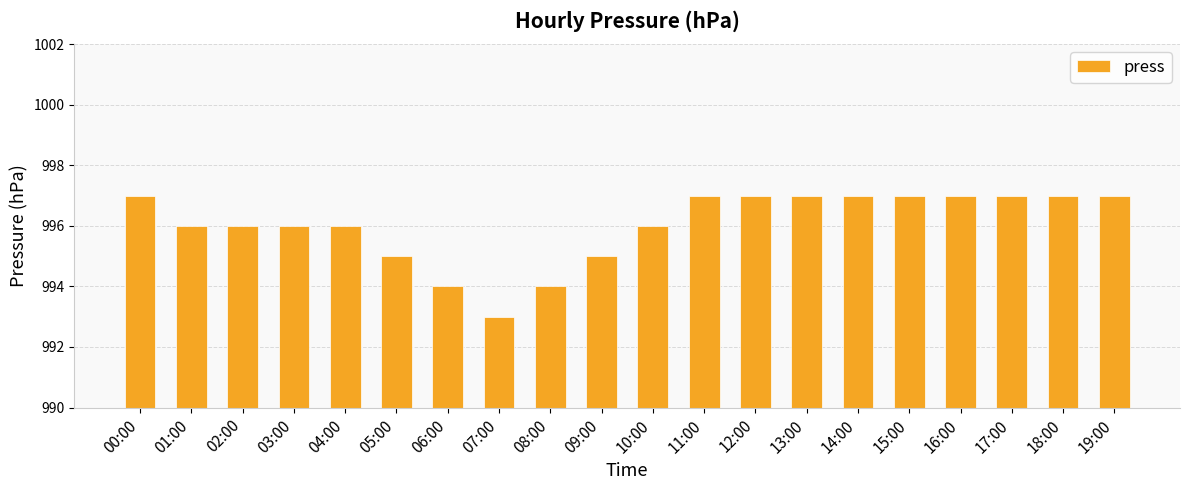

What is the label of the 12th bar from the right?

08:00